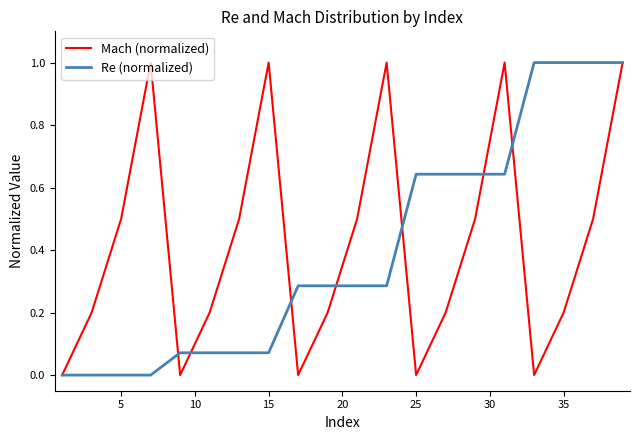

What is the greatest value displayed?

1.0